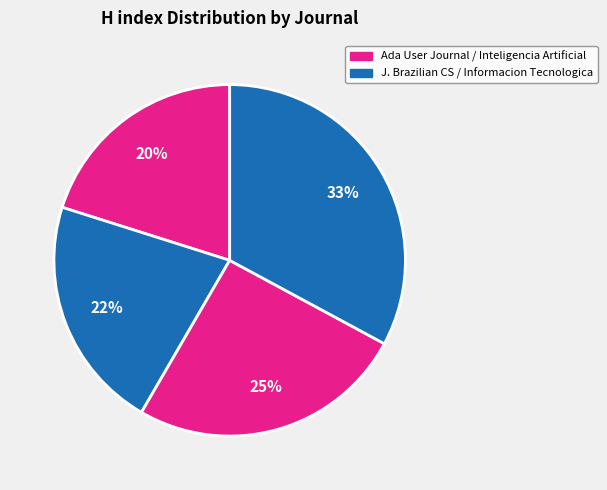

Count the number of slices in the pie.

4